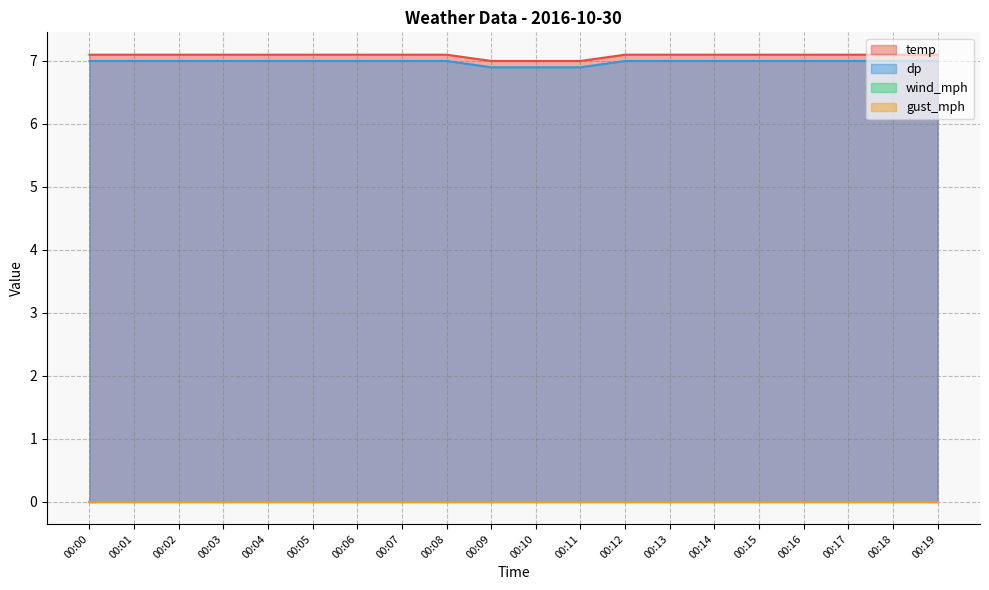

At how many categories does at least one series exceed 7?

17